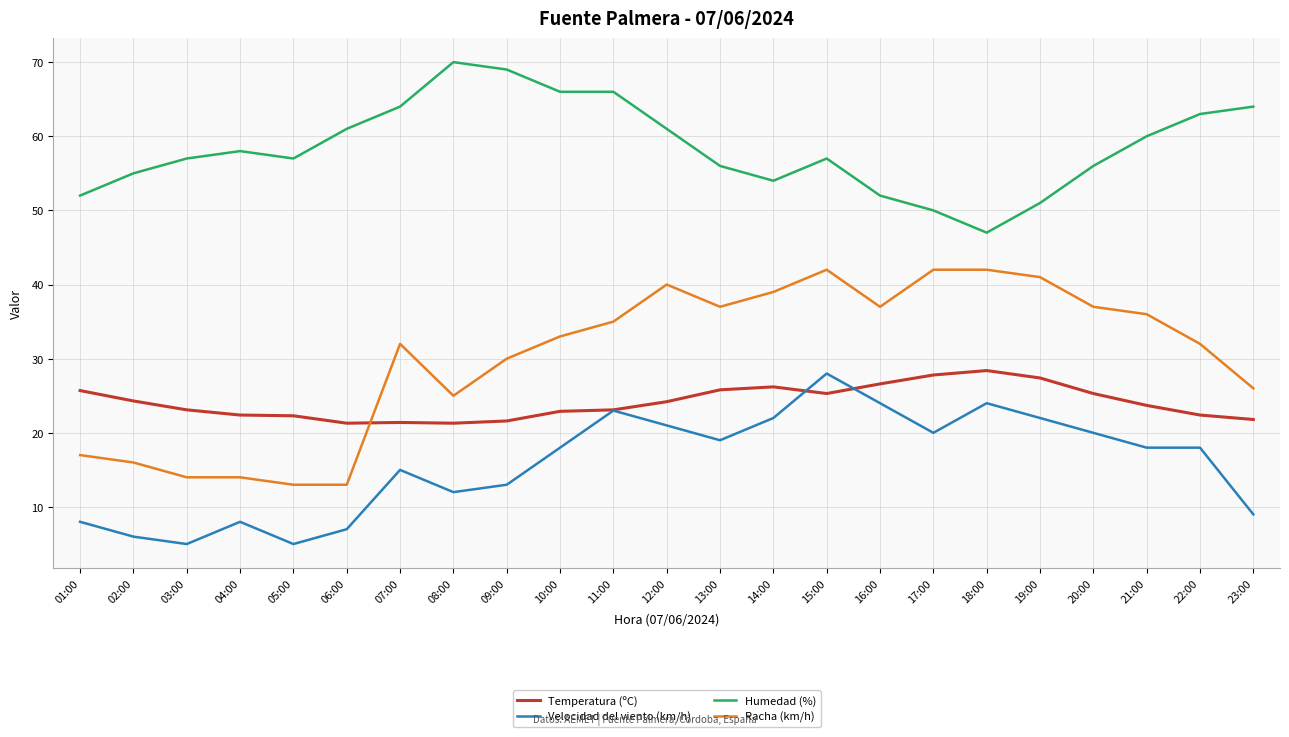

How many lines are shown in the chart?

4